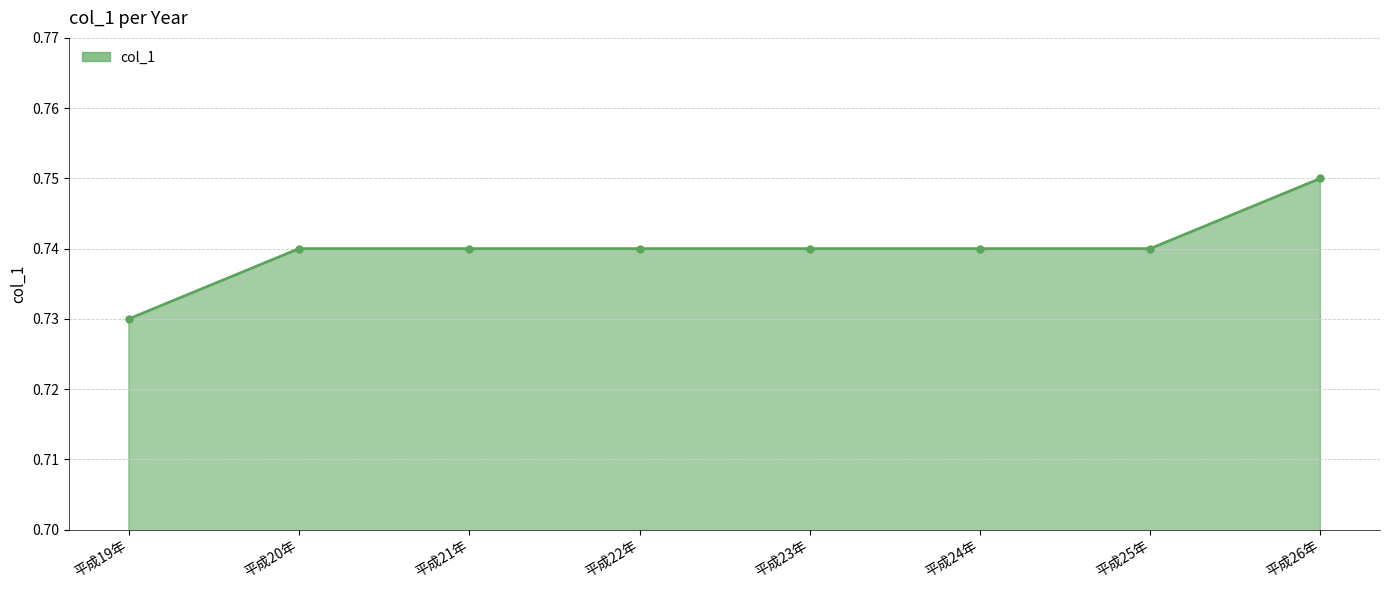

Which has a higher value, 平成21年 or 平成19年?

平成21年